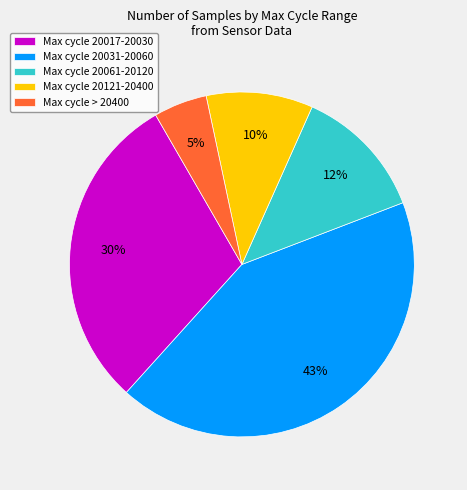

Do Max cycle 20121-20400 and Max cycle 20017-20030 together represent more than half of the pie?

No